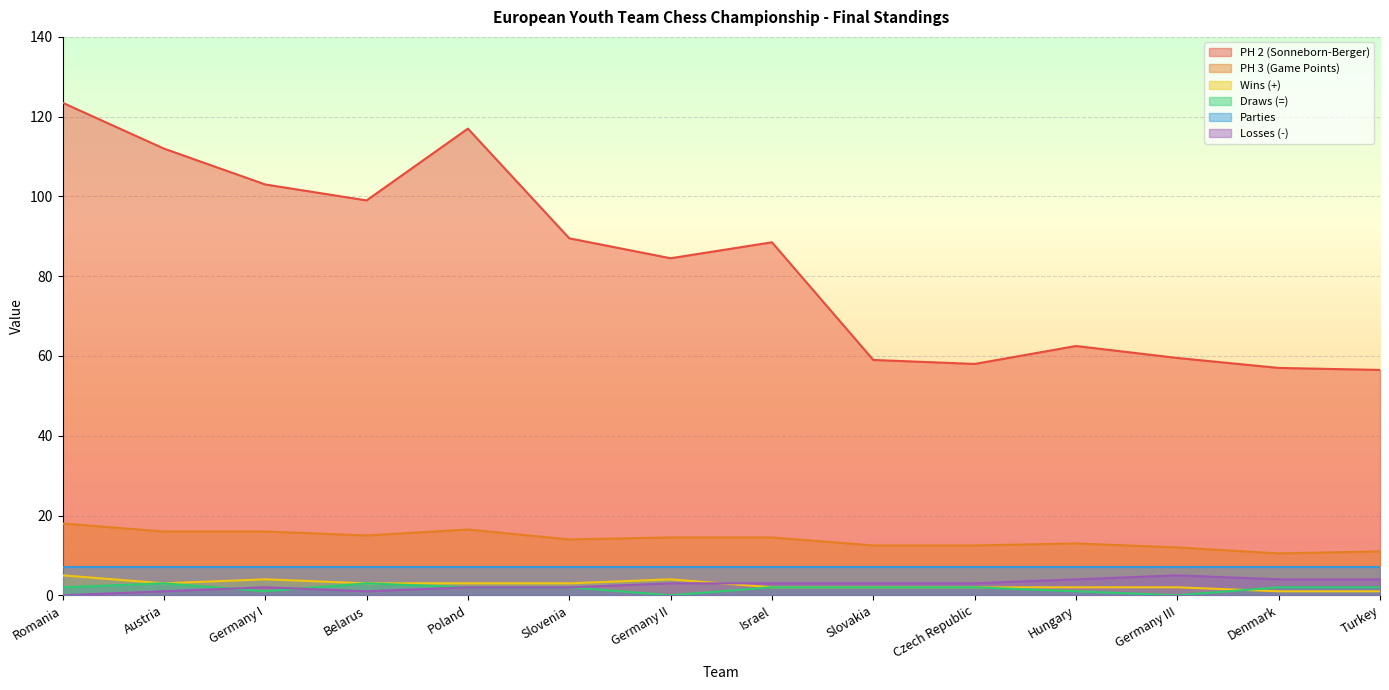

What is the value of the PH 3 (Game Points) point at the 11th from the left?

13.0